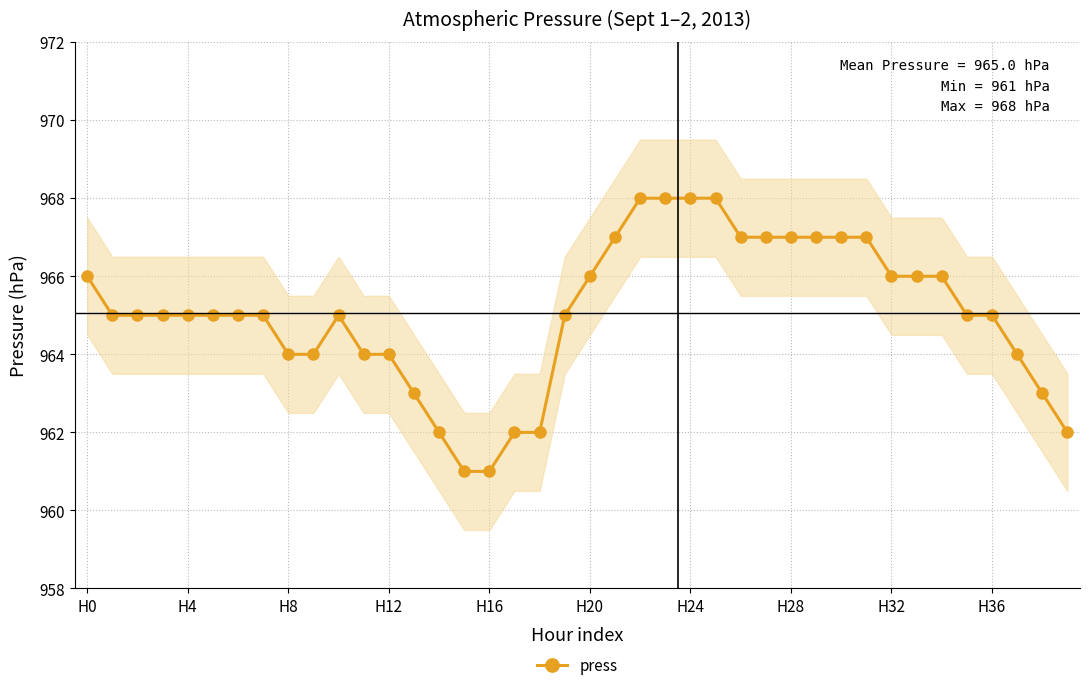

What is the label of the 22nd point from the right?

18